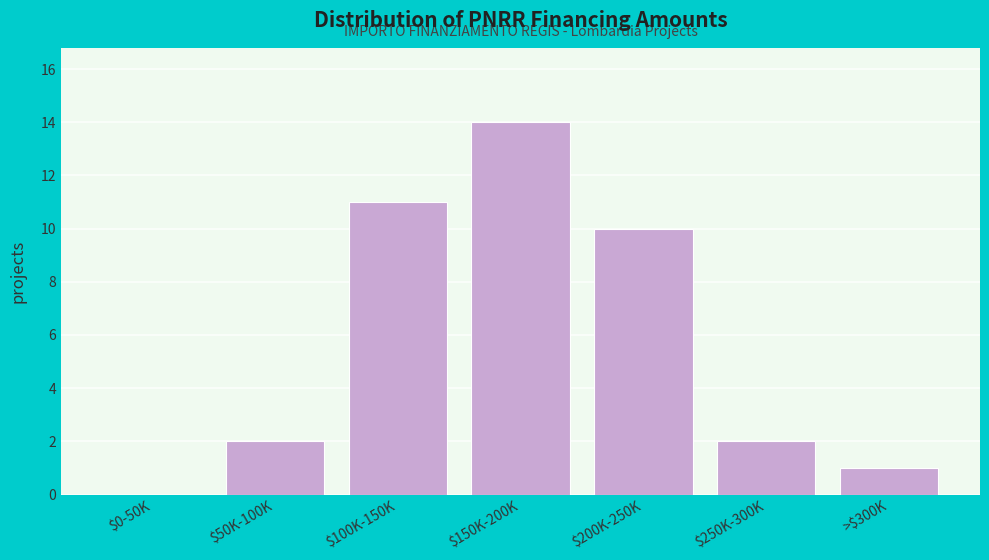

What is the maximum value shown in the chart?

14